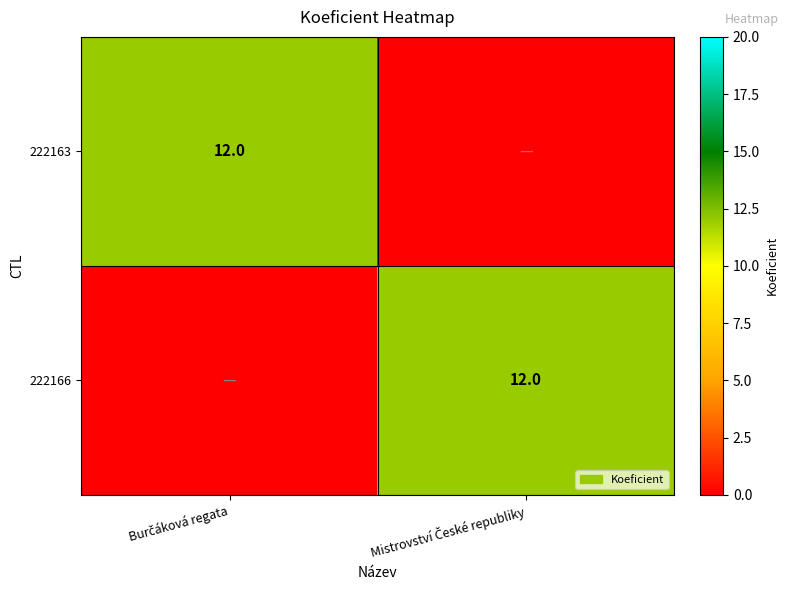

The 222163 series shows 0 at Mistrovství České republiky. True or false?

True